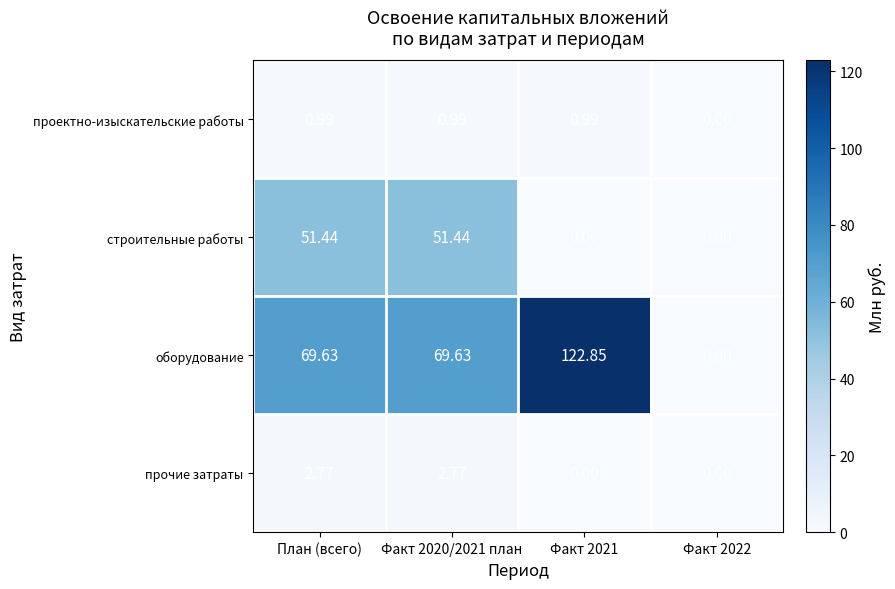

Rank the series at План (всего) from highest to lowest value.

оборудование, строительные работы, прочие затраты, проектно-изыскательские работы